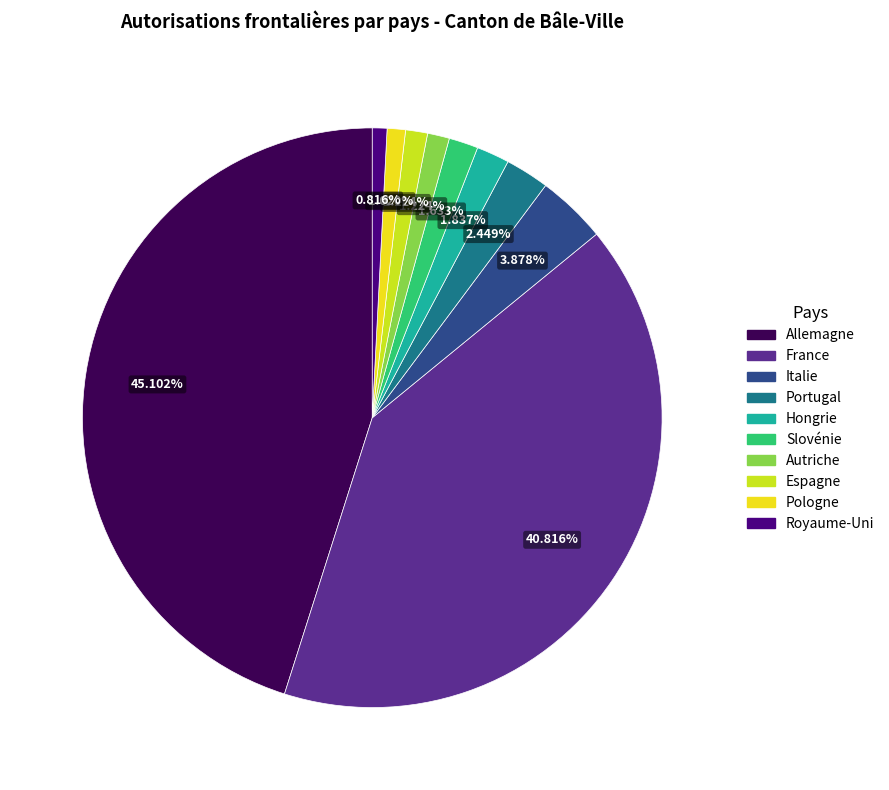

To the nearest percent, what is the combined percentage of France and Portugal?

43%